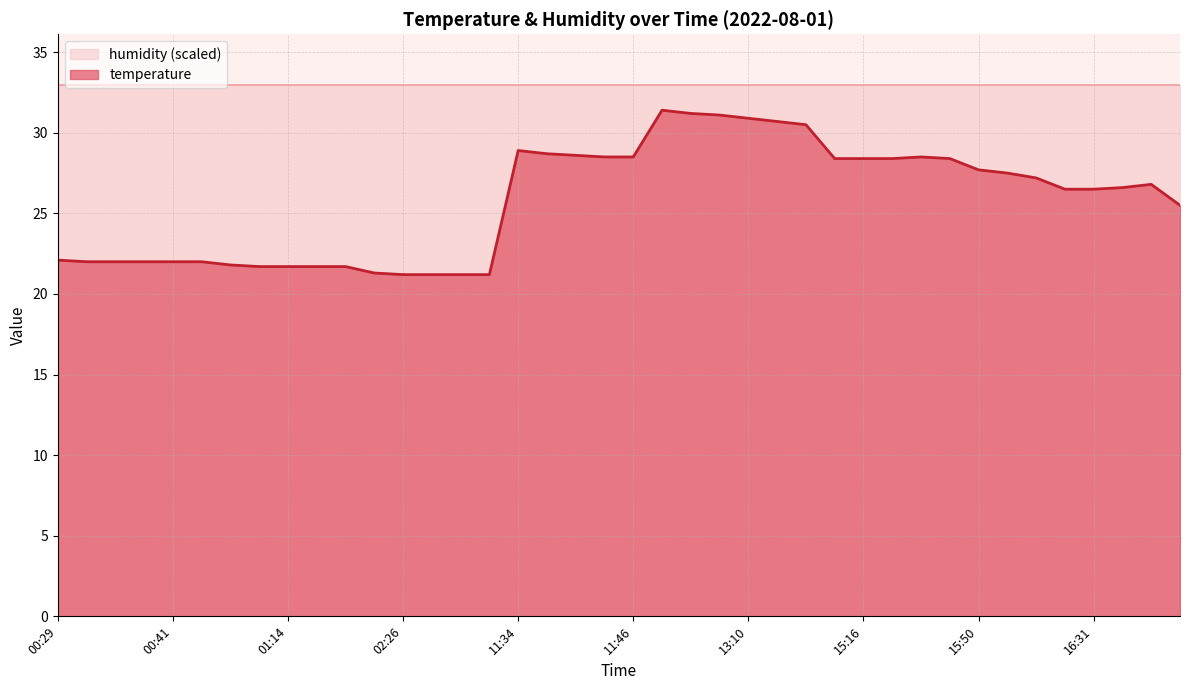

Reading left to right, transcribe all the data shown in this chart.

00:29=22.1	00:32=22.0	00:35=22.0	00:38=22.0	00:41=22.0	00:44=22.0	01:08=21.8	01:11=21.7	01:14=21.7	01:17=21.7	01:19=21.7	02:20=21.3	02:26=21.2	02:29=21.2	02:31=21.2	02:34=21.2	11:34=28.9	11:37=28.7	11:40=28.6	11:43=28.5	11:46=28.5	13:01=31.4	13:04=31.2	13:07=31.1	13:10=30.9	13:13=30.7	13:16=30.5	15:13=28.4	15:16=28.4	15:19=28.4	15:22=28.5	15:25=28.4	15:50=27.7	15:53=27.5	15:56=27.2	16:29=26.5	16:31=26.5	16:34=26.6	16:41=26.8	18:15=25.5